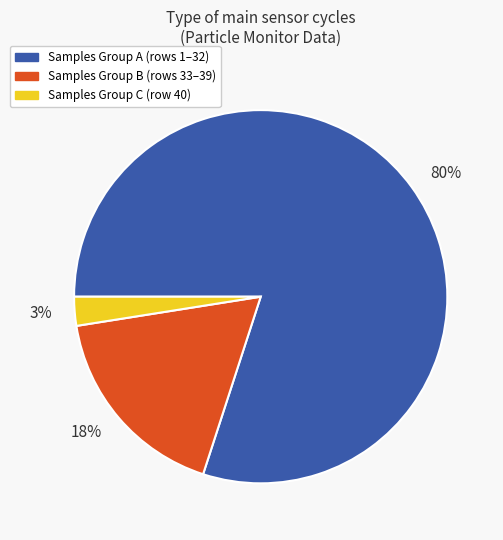

How many slices are in this pie chart?

3